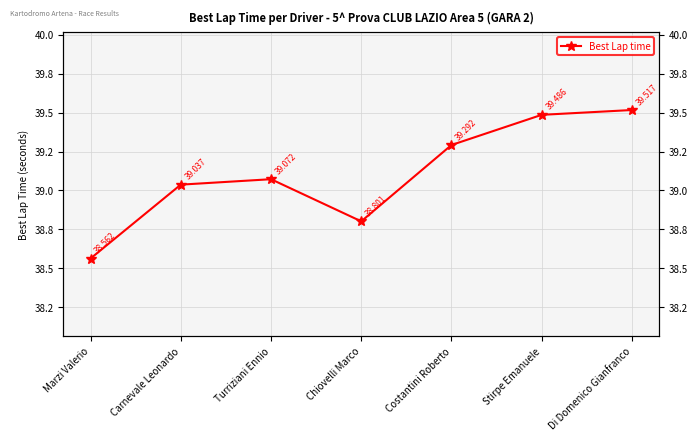

What is the change in value from Turriziani Ennio to Stirpe Emanuele?

+0.4